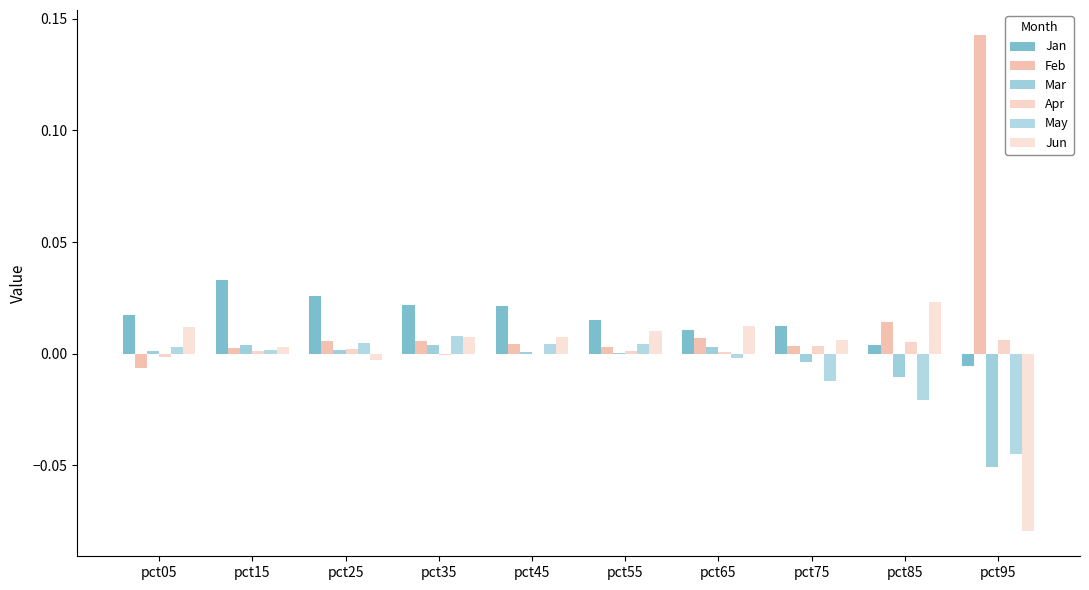

What is the minimum value shown in the chart?

-0.1